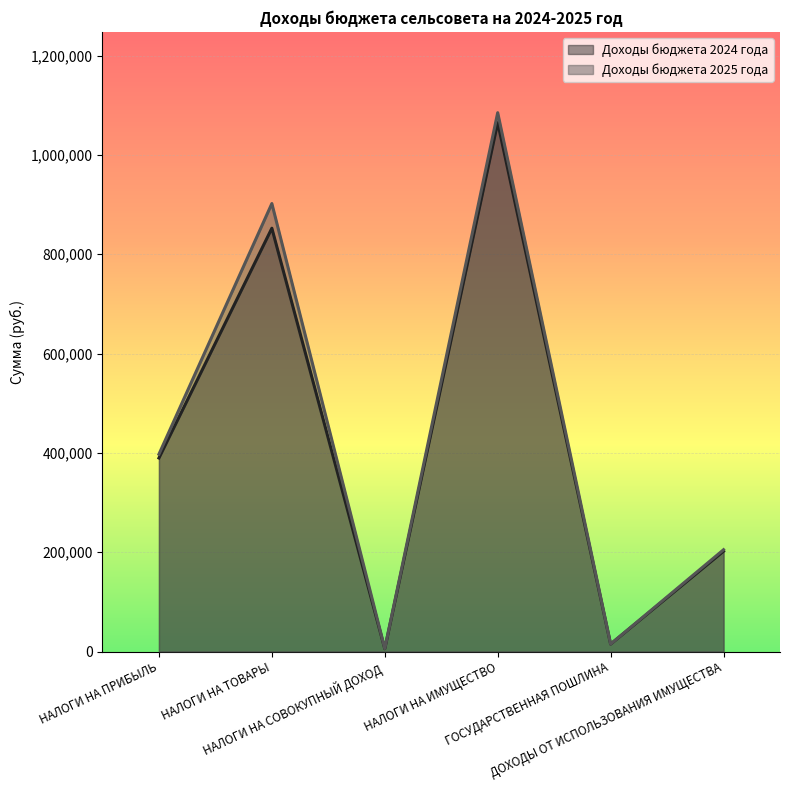

Rank the series by their maximum value, from highest to lowest.

Доходы бюджета 2025 года, Доходы бюджета 2024 года